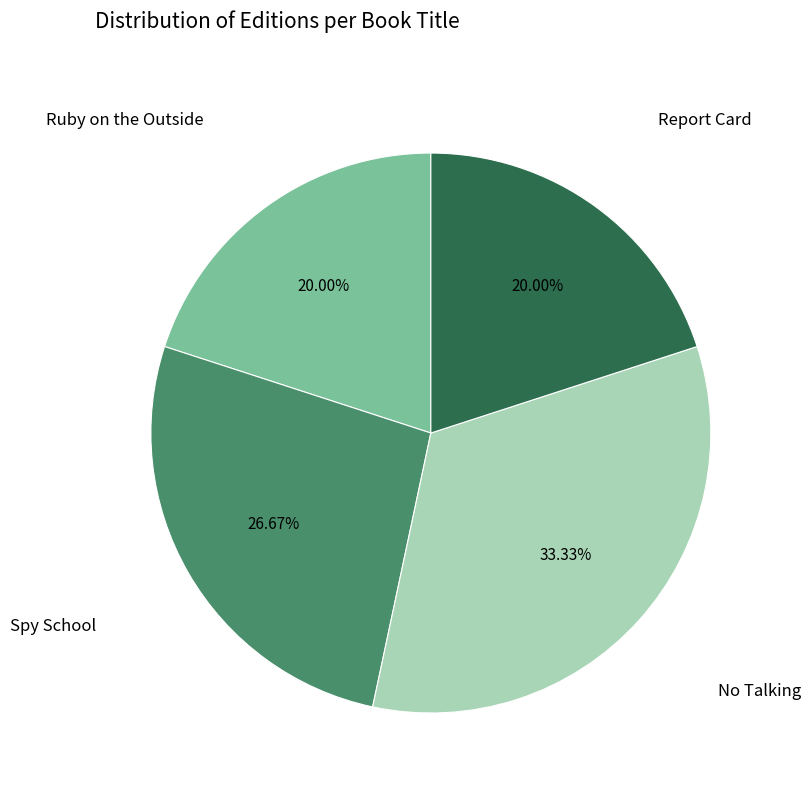

Is there any slice that represents more than half of the pie?

No